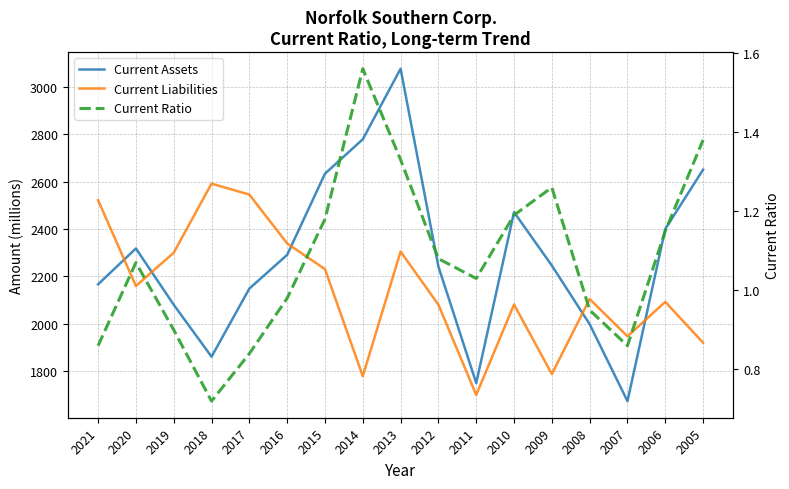

What is the total value across all series at 2016?

4631.0